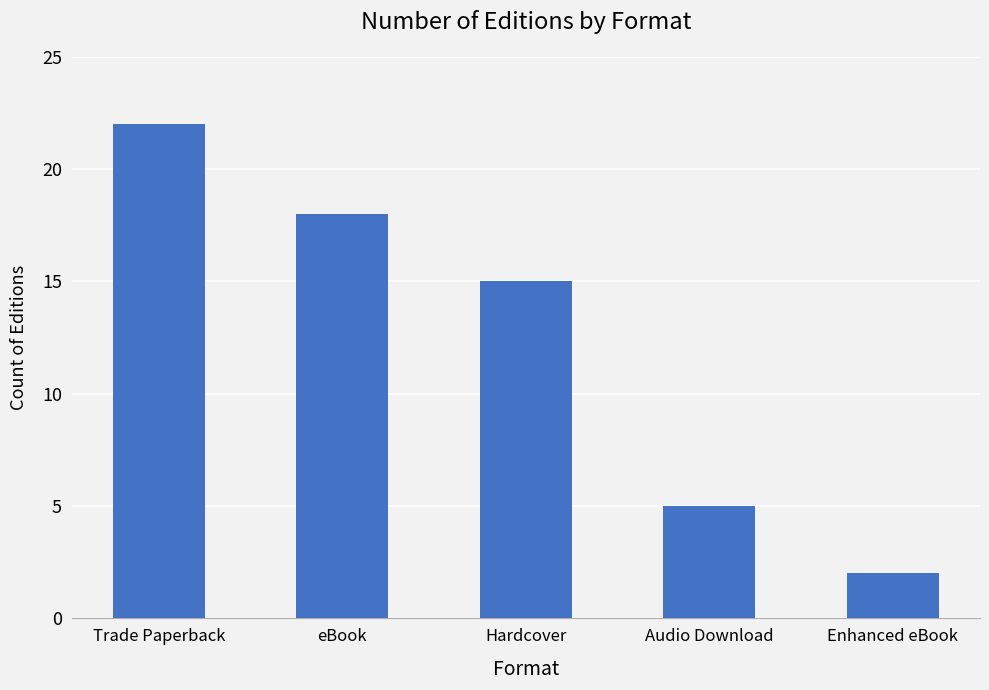

Reading left to right, what are all the values shown in this chart?

22	18	15	5	2